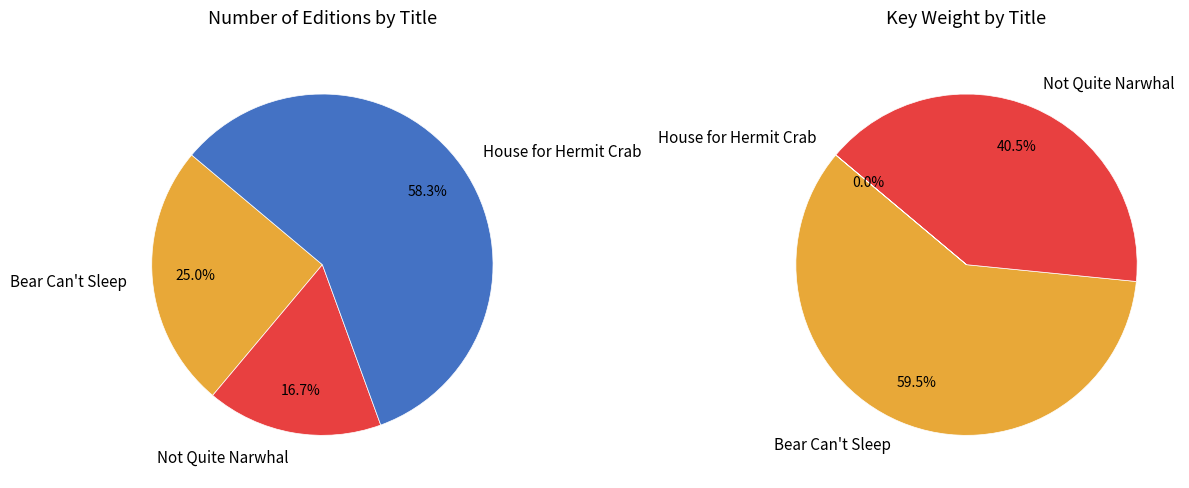

What percentage is NOT represented by Not Quite Narwhal?

59.5%